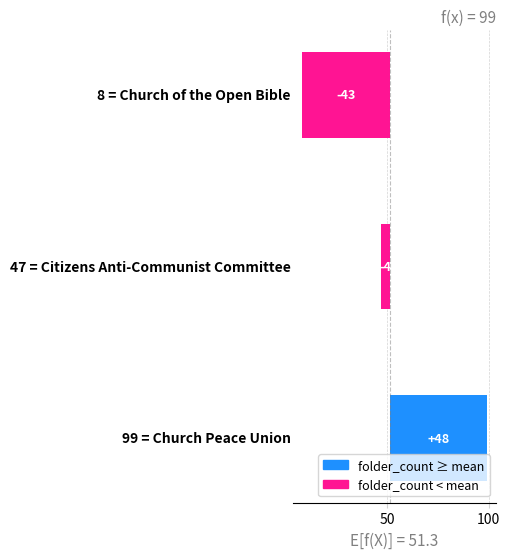

How many values are below -4?

2